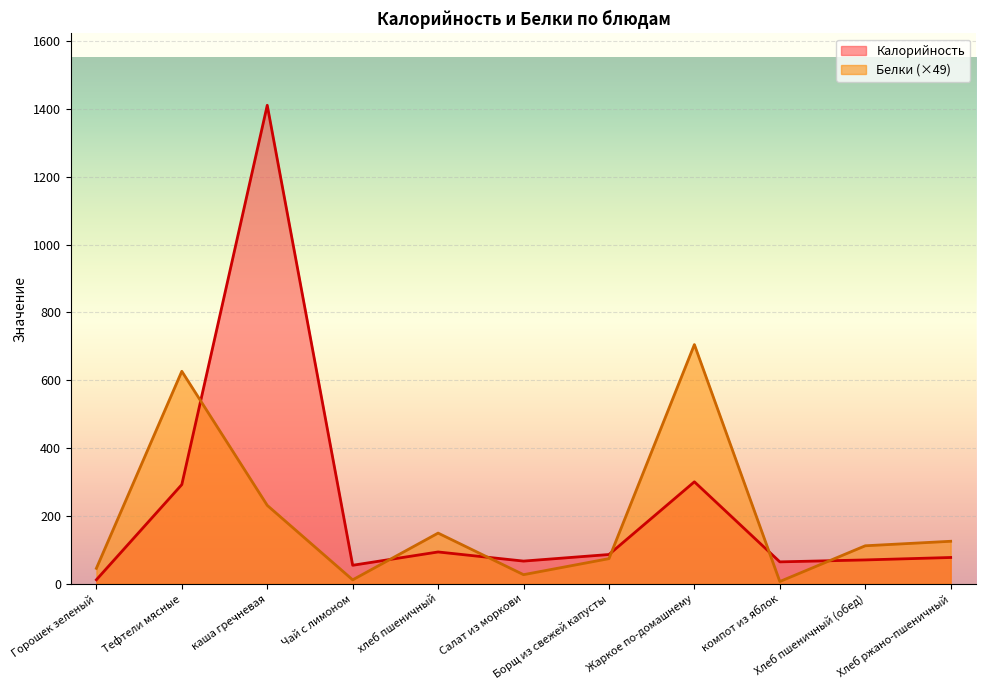

What is the difference between the maximum and minimum values in the Белки series?

698.3